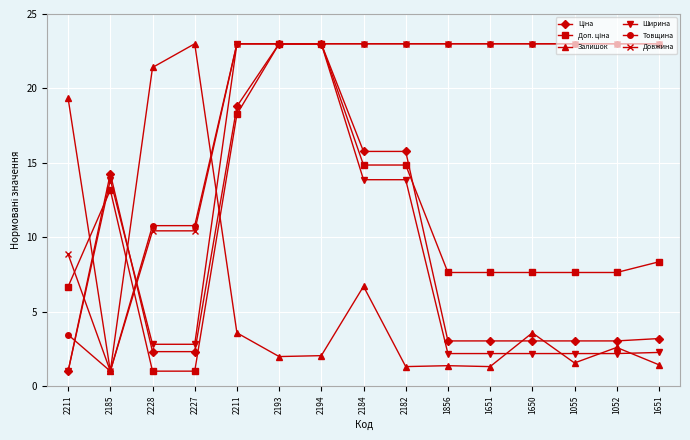

How many lines are shown in the chart?

6